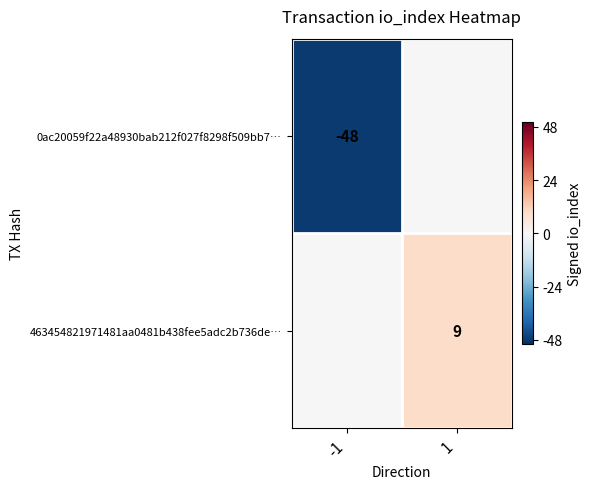

True or false: 463454821971481aa0481b438fee5adc2b736de… has a value of 3 at 1.

False